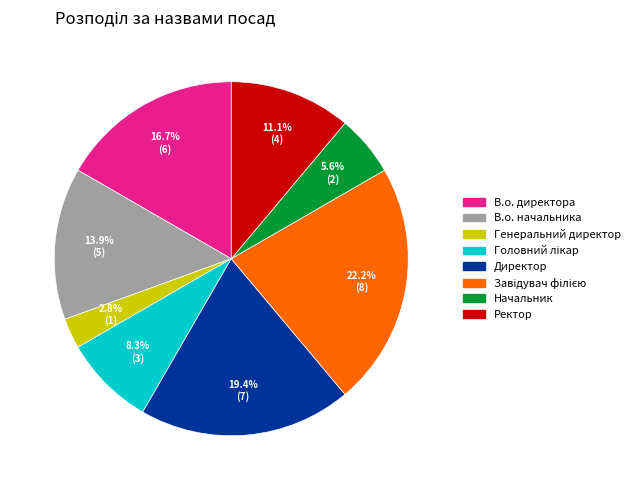

Is it true that Начальник is 18% of the pie?

False